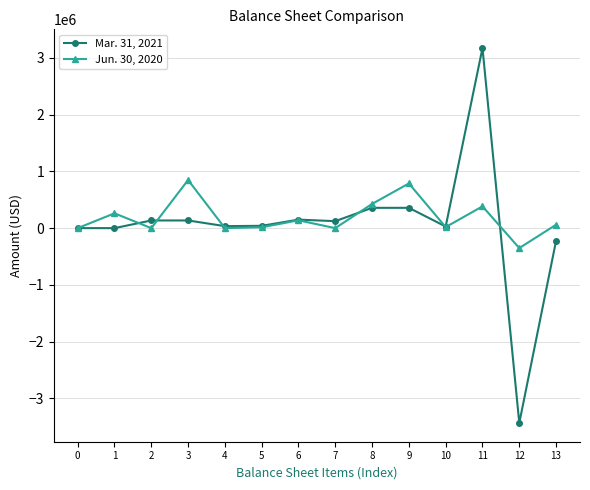

What is the value of the Mar. 31, 2021 point at the 10th from the left?

357852